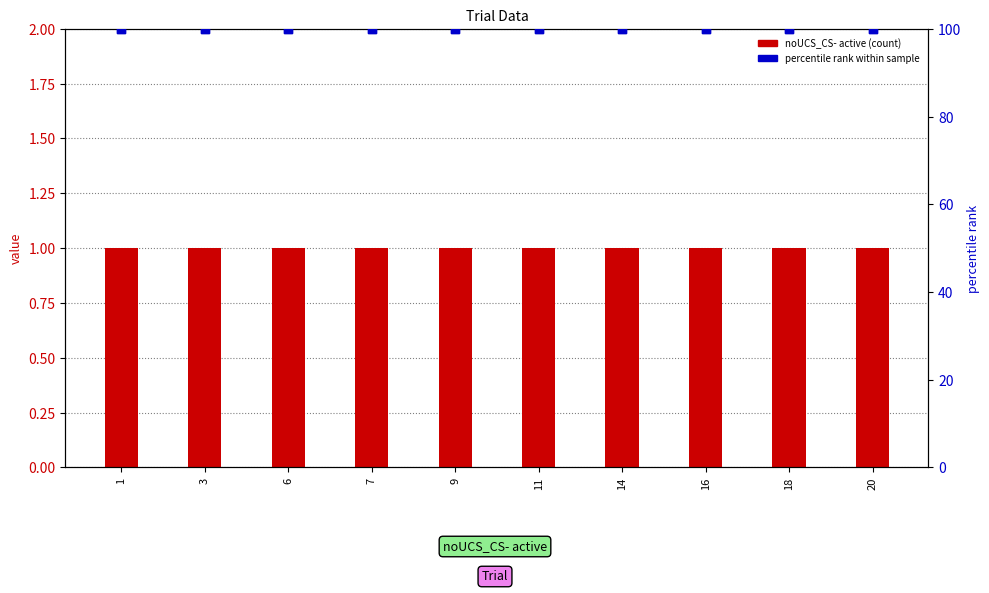

Which series has the widest spread of Y values?

noUCS_CS- active